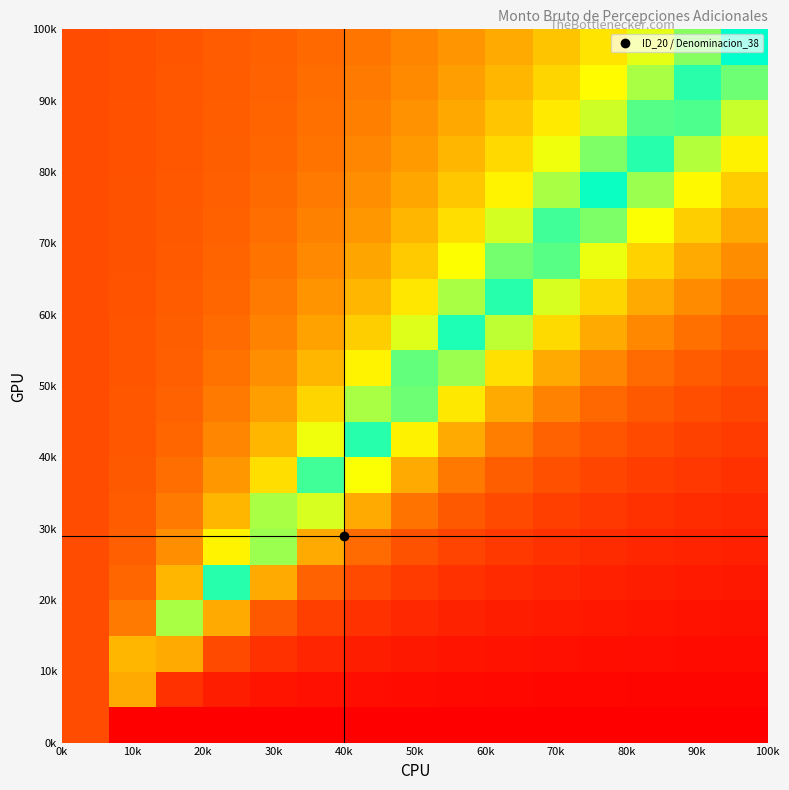

At how many categories does at least one series exceed 0?

15